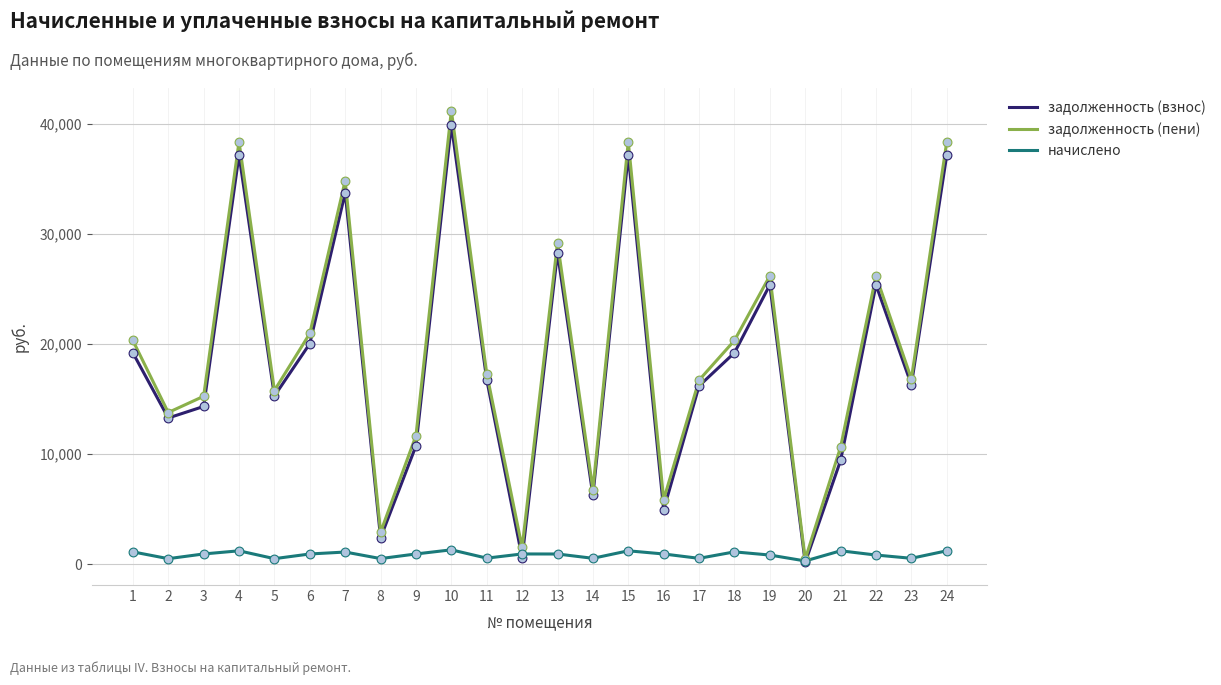

What is the spread (max minus min) of values at 13?

28289.8